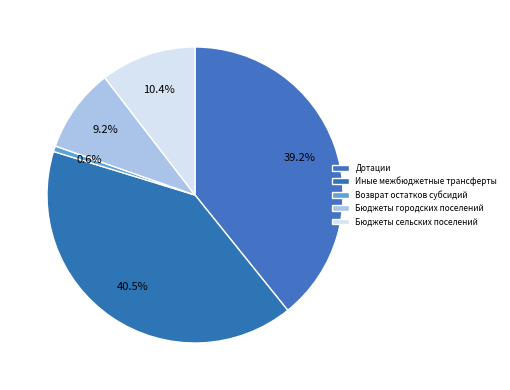

Rank the categories by value from highest to lowest.

Иные межбюджетные трансферты, Дотации, Бюджеты сельских поселений, Бюджеты городских поселений, Возврат остатков субсидий